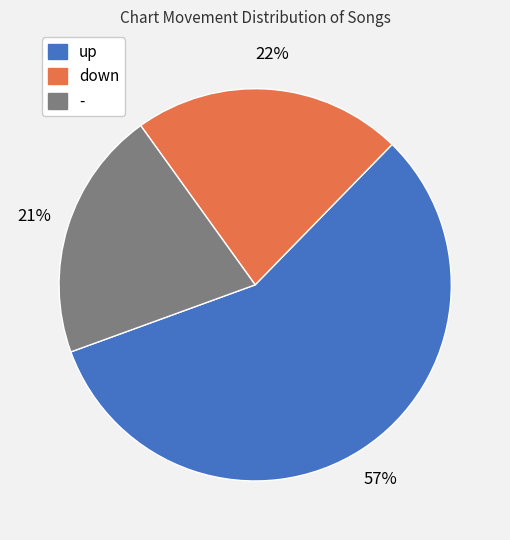

The up slice represents 57% of the pie. True or false?

True